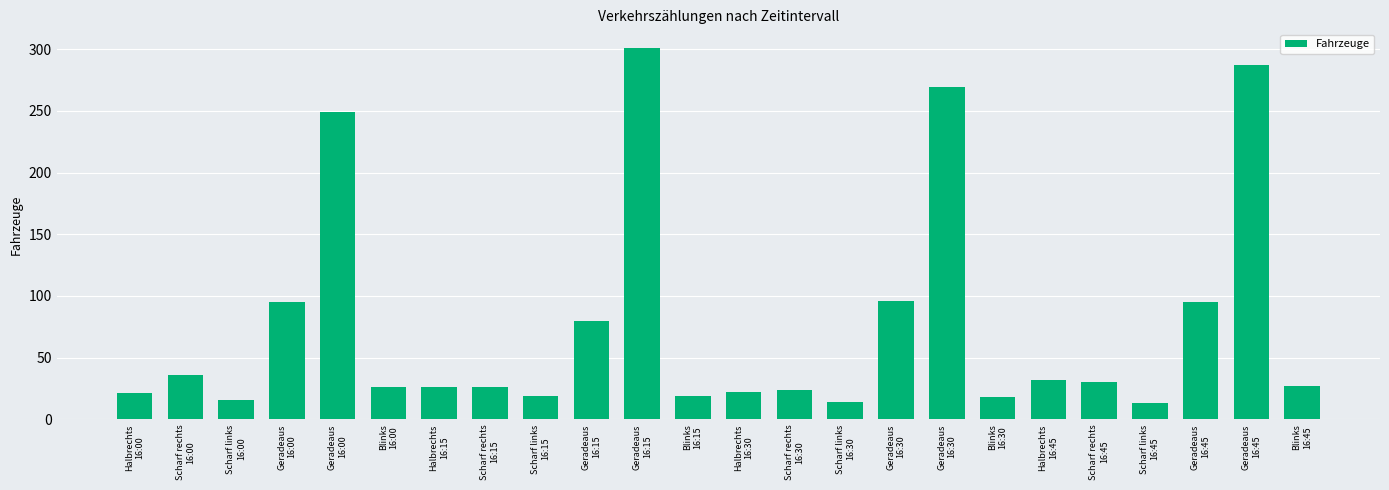

Rank the categories by value from lowest to highest.

Scharf links
16:45, Scharf links
16:30, Scharf links
16:00, Blinks
16:30, Scharf links
16:15, Blinks
16:15, Halbrechts
16:00, Halbrechts
16:30, Scharf rechts
16:30, Blinks
16:00, Halbrechts
16:15, Scharf rechts
16:15, Blinks
16:45, Scharf rechts
16:45, Halbrechts
16:45, Scharf rechts
16:00, Geradeaus
16:15, Geradeaus
16:00, Geradeaus
16:45, Geradeaus
16:30, Geradeaus
16:00, Geradeaus
16:30, Geradeaus
16:45, Geradeaus
16:15